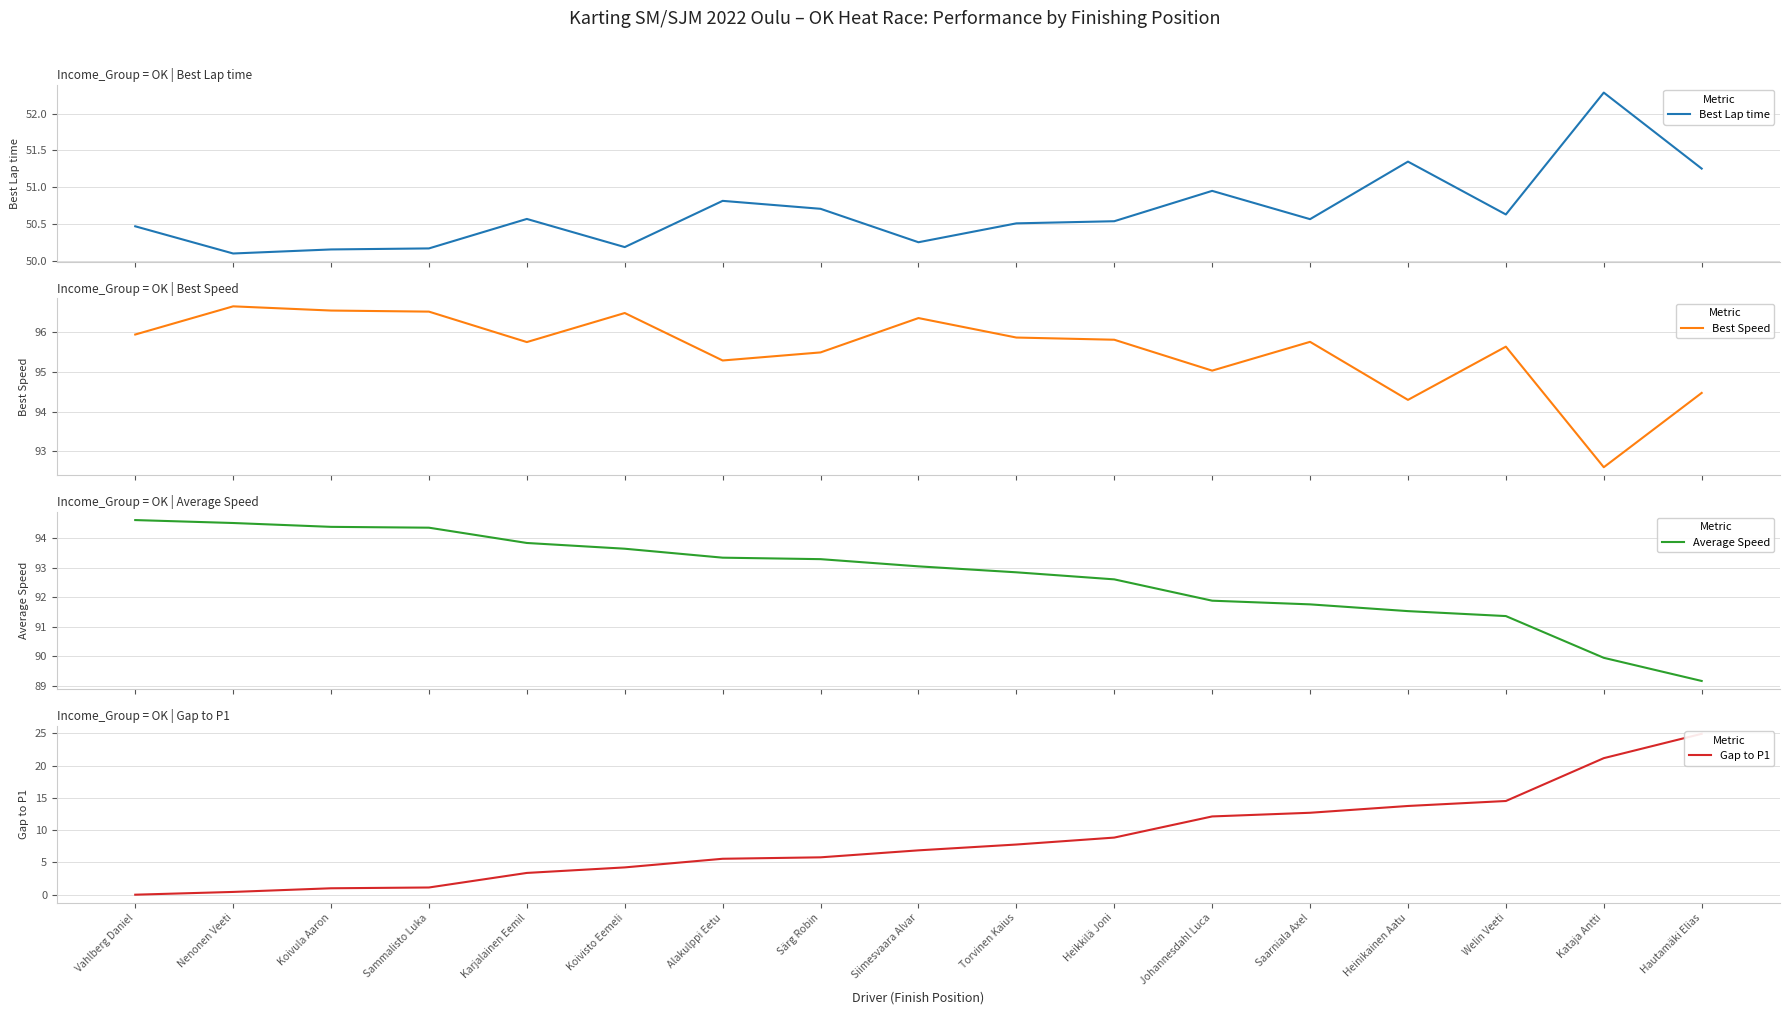

At which category is the sum across all series the highest?

Hautamäki Elias